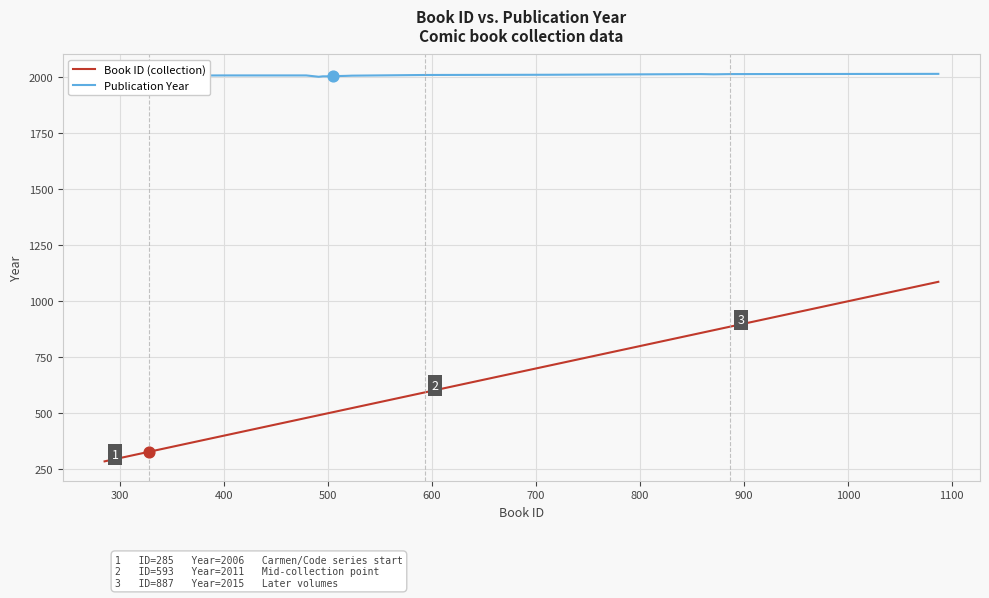

Which series has the widest spread of values?

Book ID (collection)